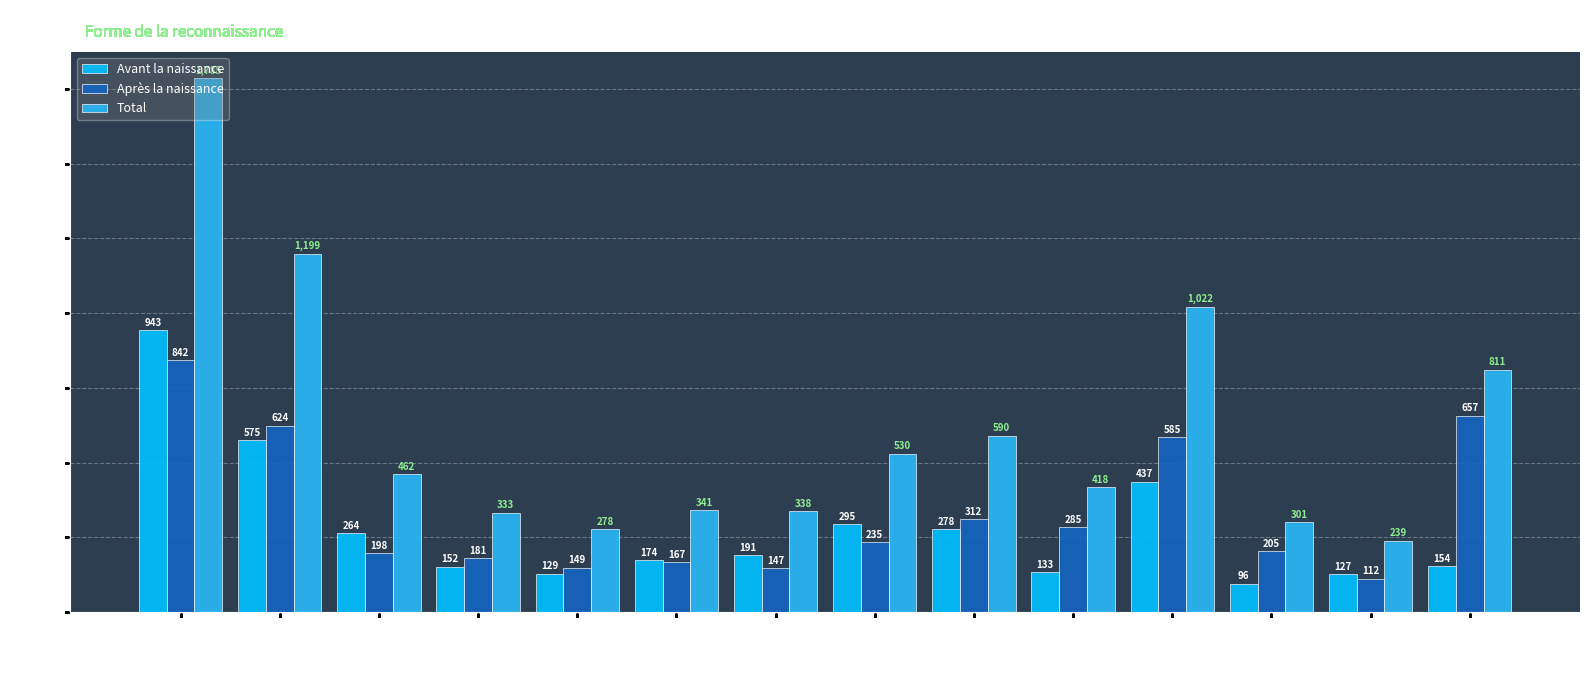

How many bars are there in total?

42